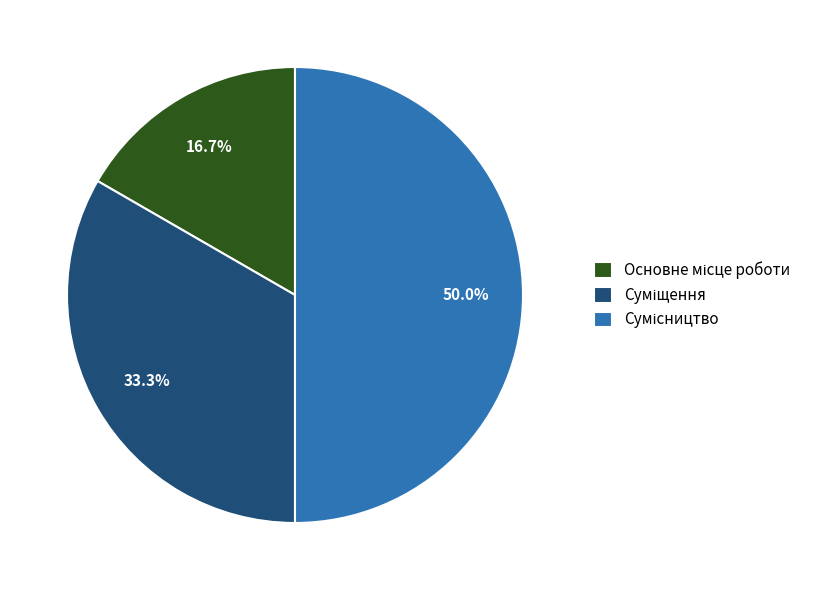

What is the largest slice in the pie chart?

Сумісництво